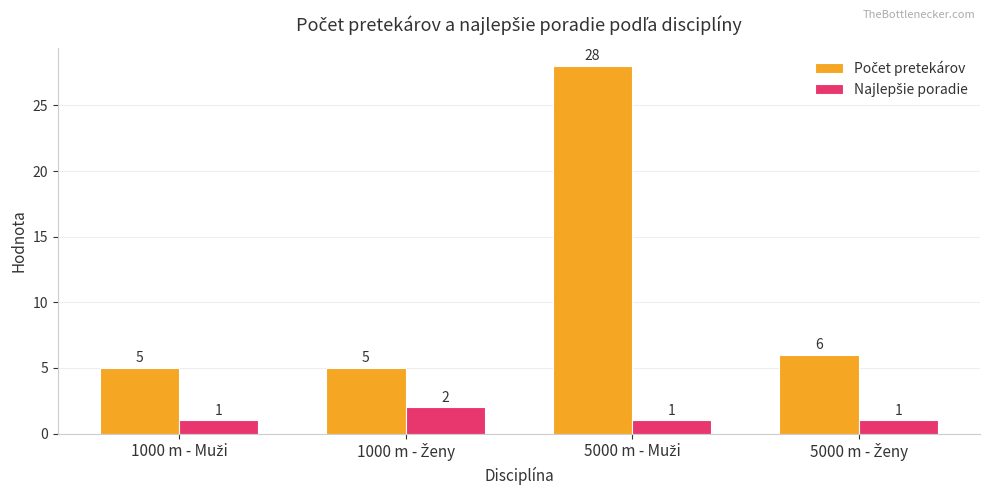

Count the number of data series in this chart.

2